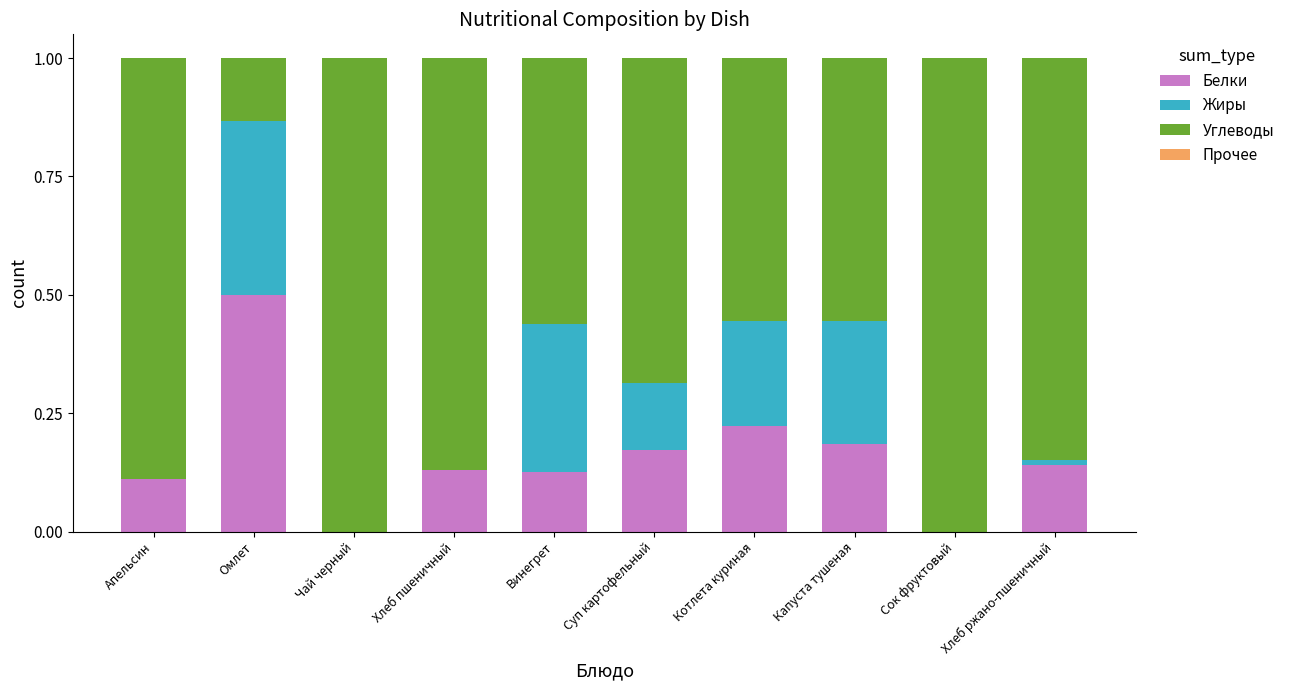

At which label does Белки reach its peak?

Омлет